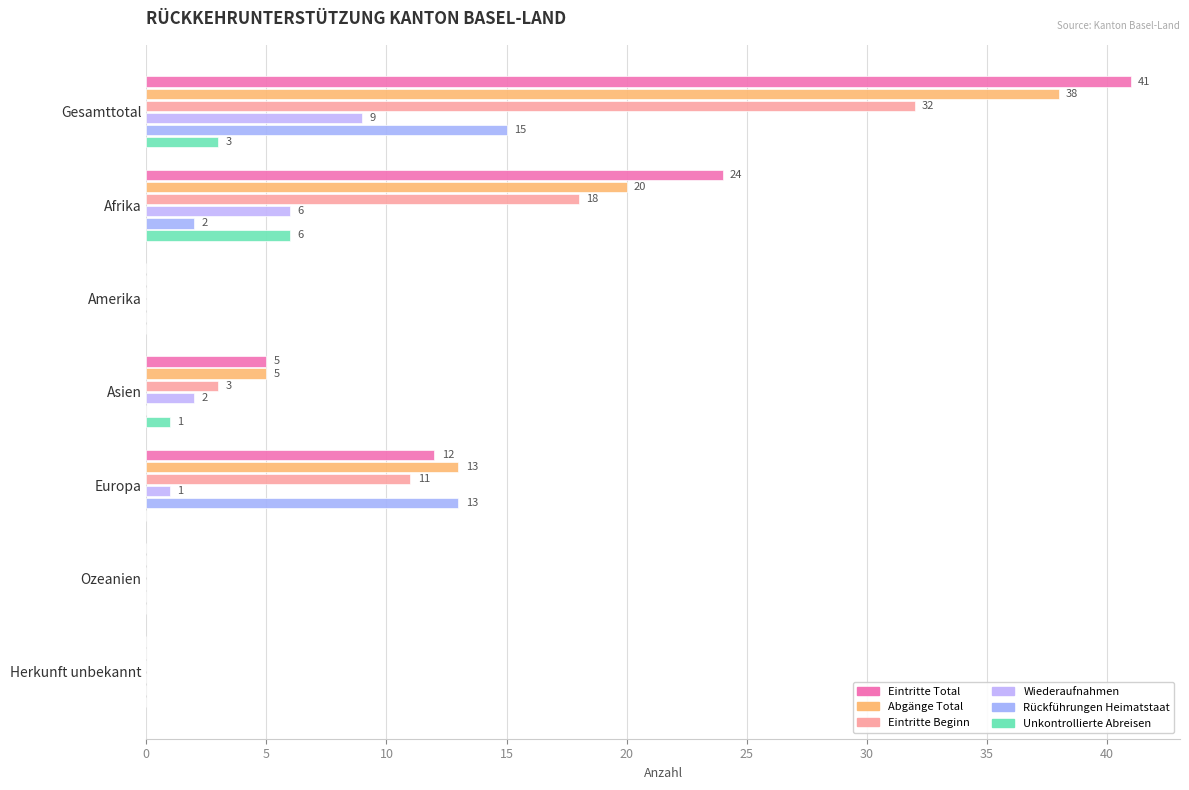

What is the highest value of the Wiederaufnahmen series?

9